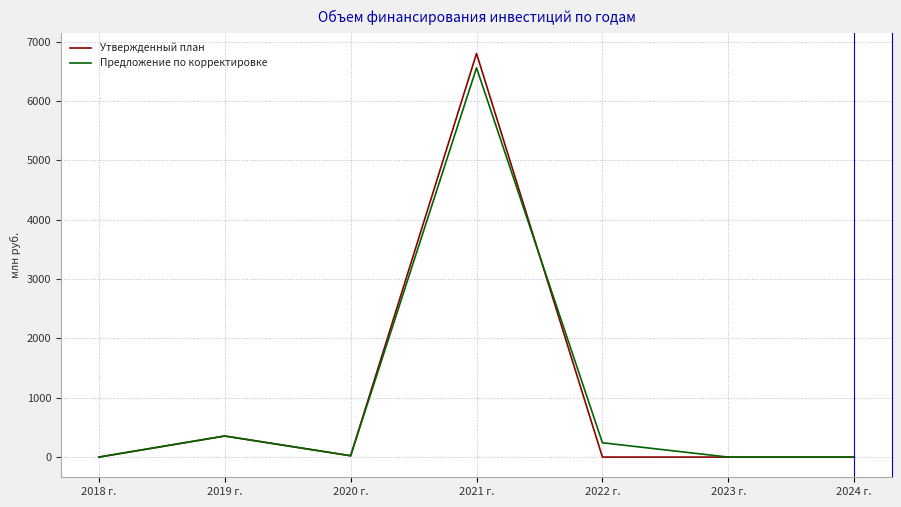

Where is Утвержденный план nearest to the value 3400?

2019 г.